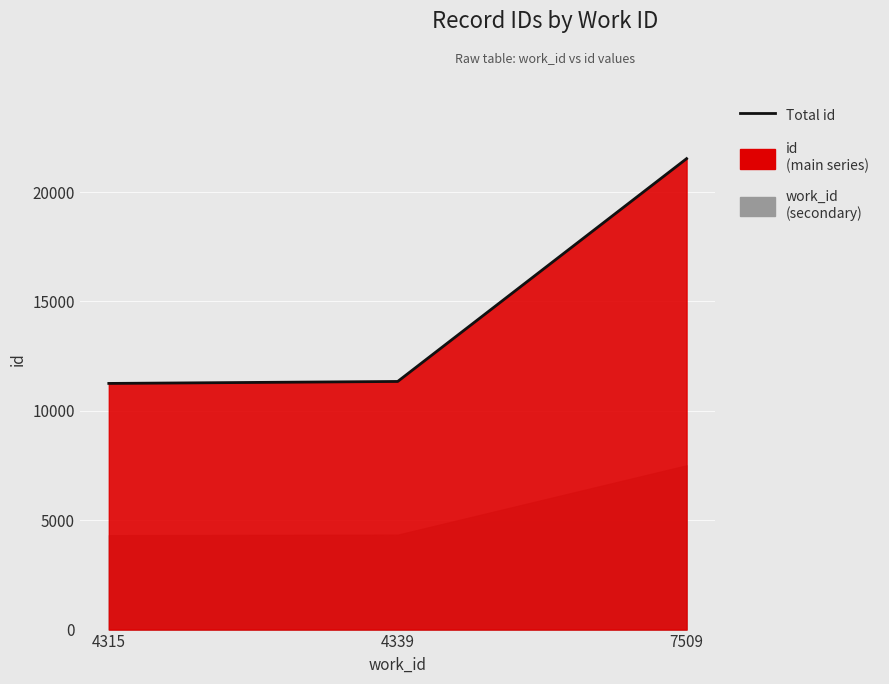

What is the average value?

14706